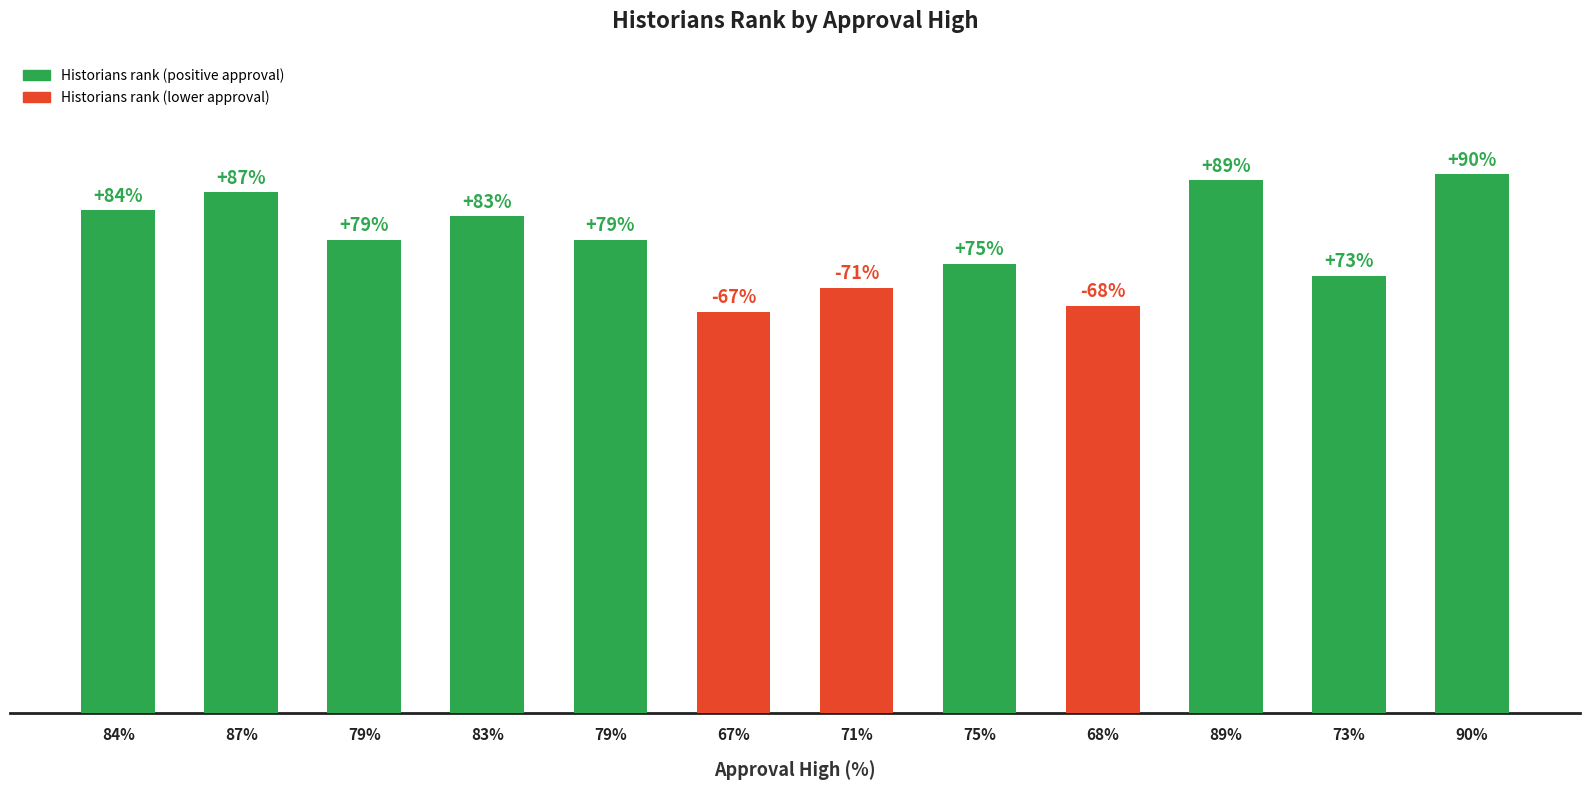

Rank the categories by value from highest to lowest.

90%, 89%, 87%, 84%, 83%, 79%, 79%, 75%, 73%, 71%, 68%, 67%